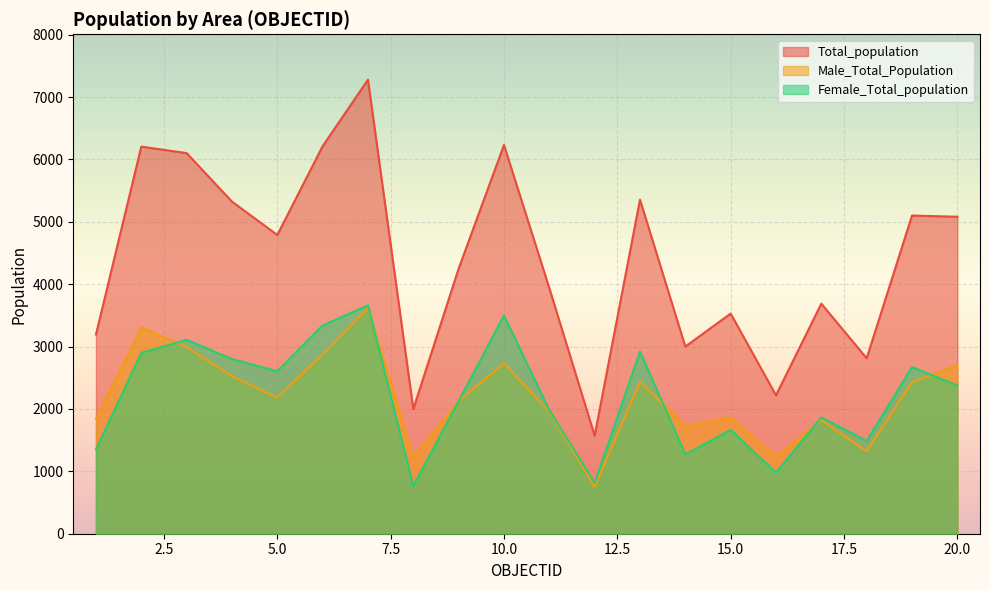

Between 9 and 5, which is larger?

5